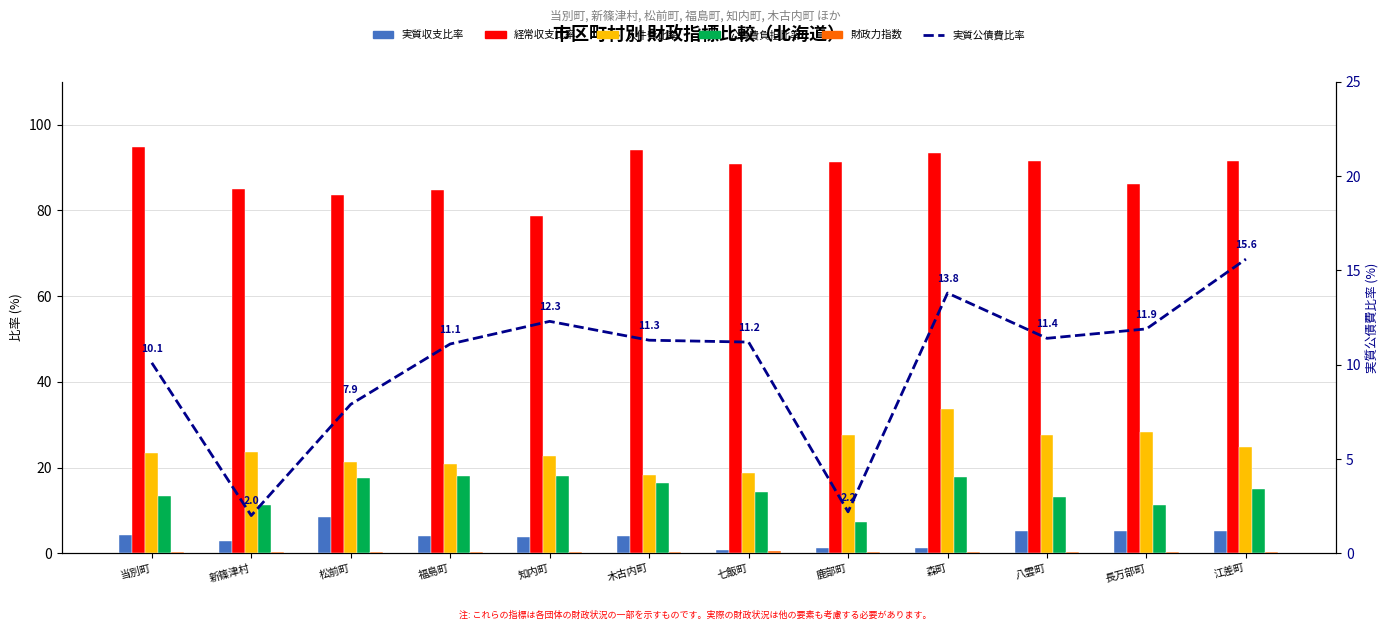

The 実質収支比率 series shows 5.1 at 八雲町. True or false?

True